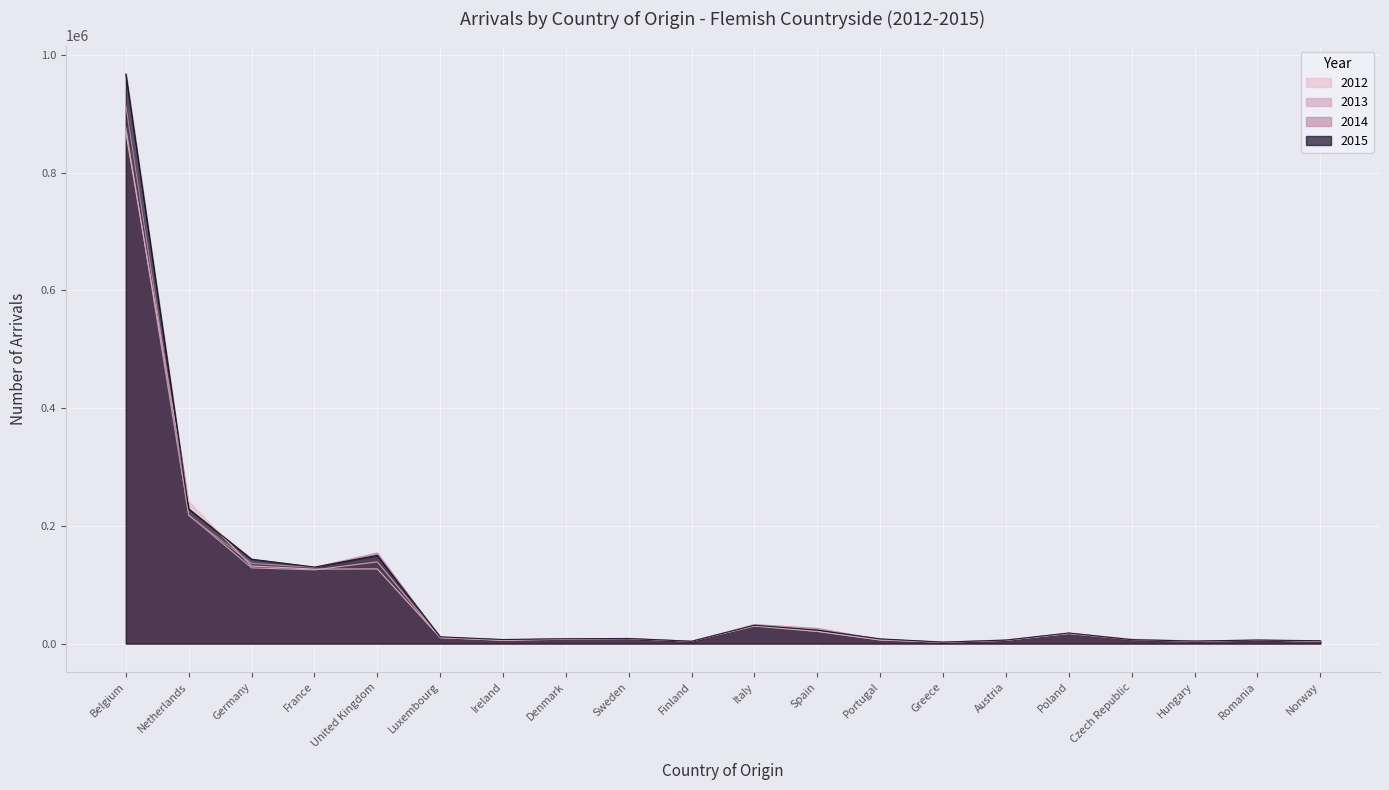

What are all the series names shown in the legend?

2012, 2013, 2014, 2015